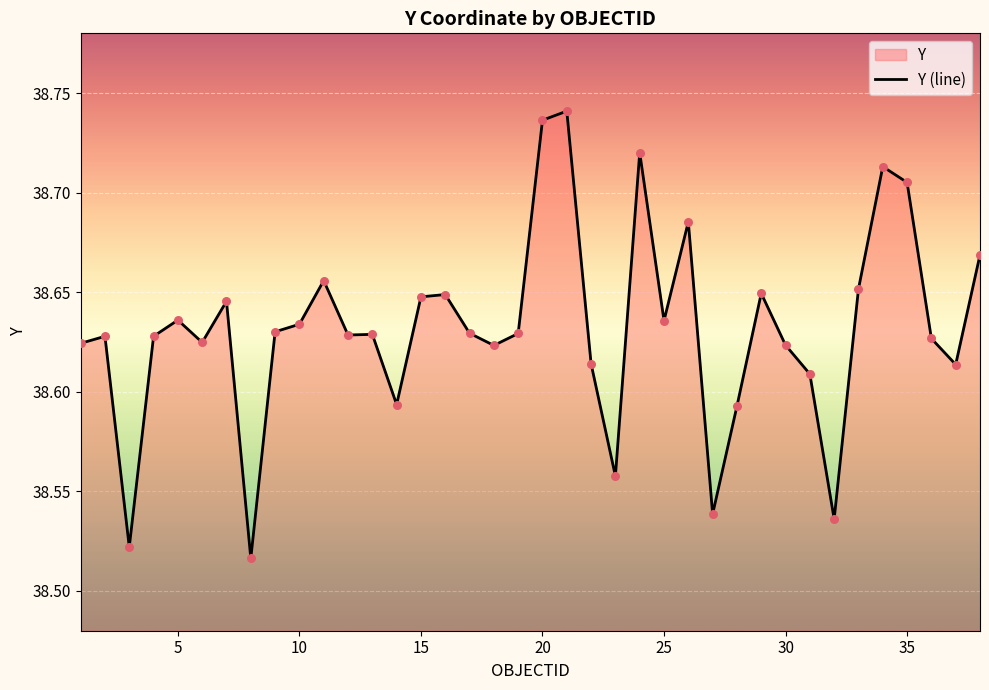

The value at 35 is 24.5. True or false?

False